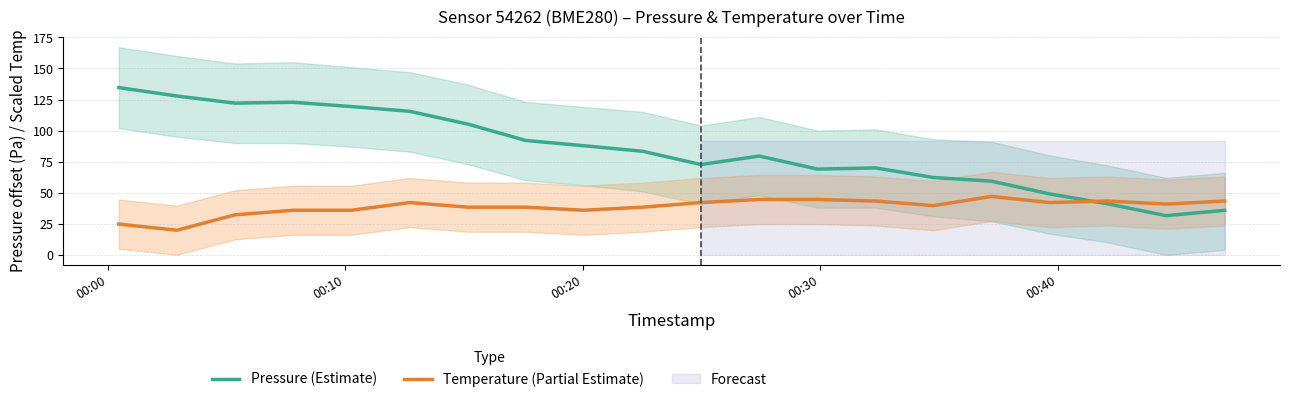

True or false: Pressure (Estimate) has more than 0 interior local peaks.

True